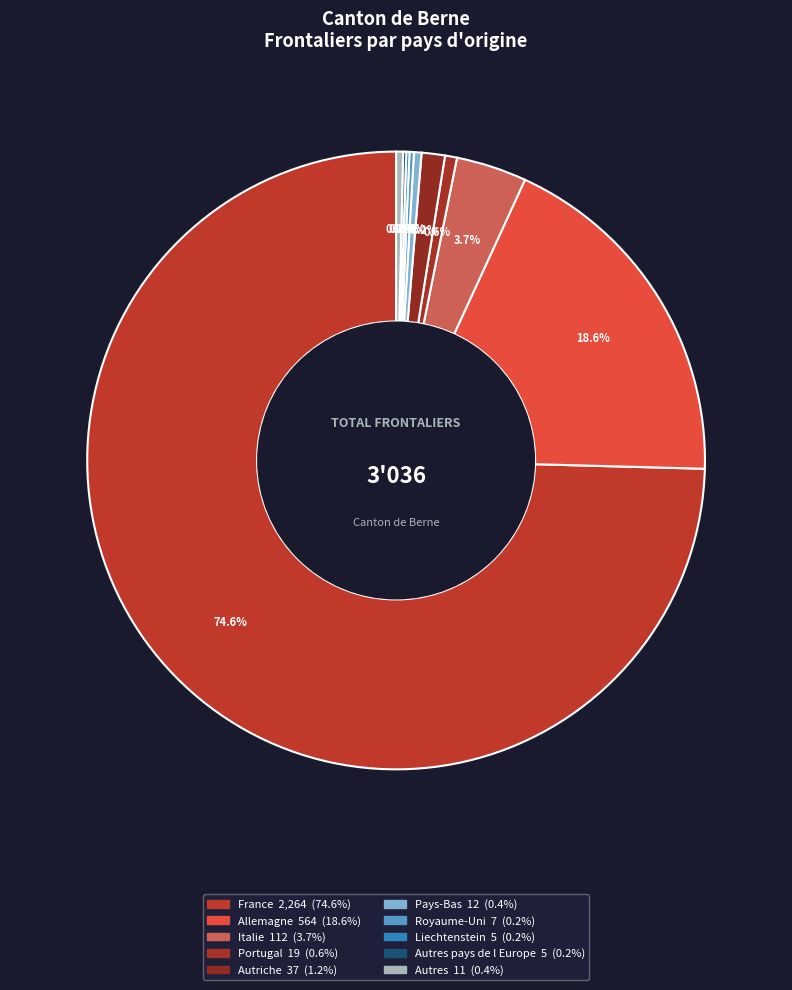

What is the largest slice in the pie chart?

France